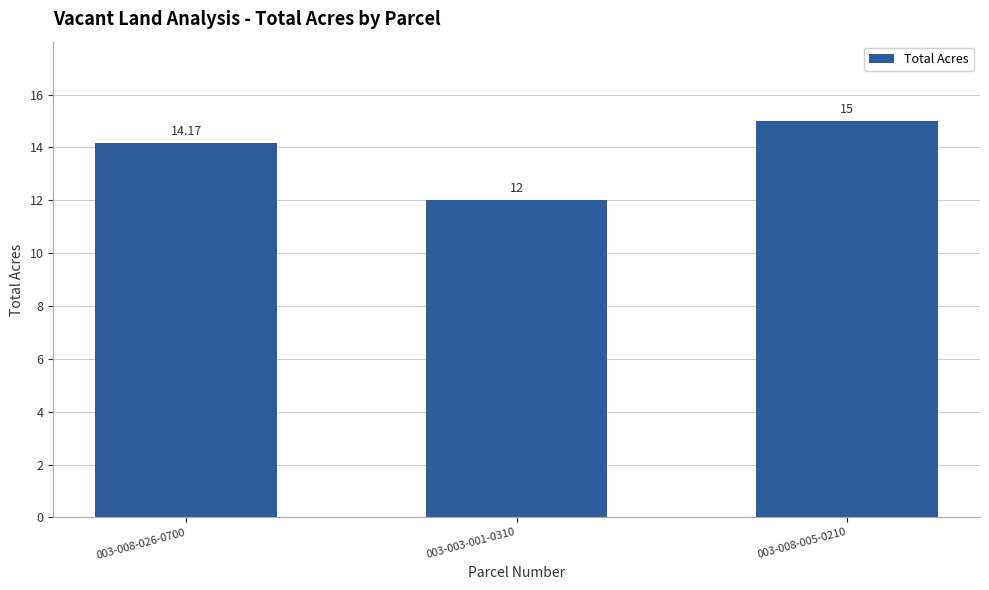

Does the chart contain any negative values?

No